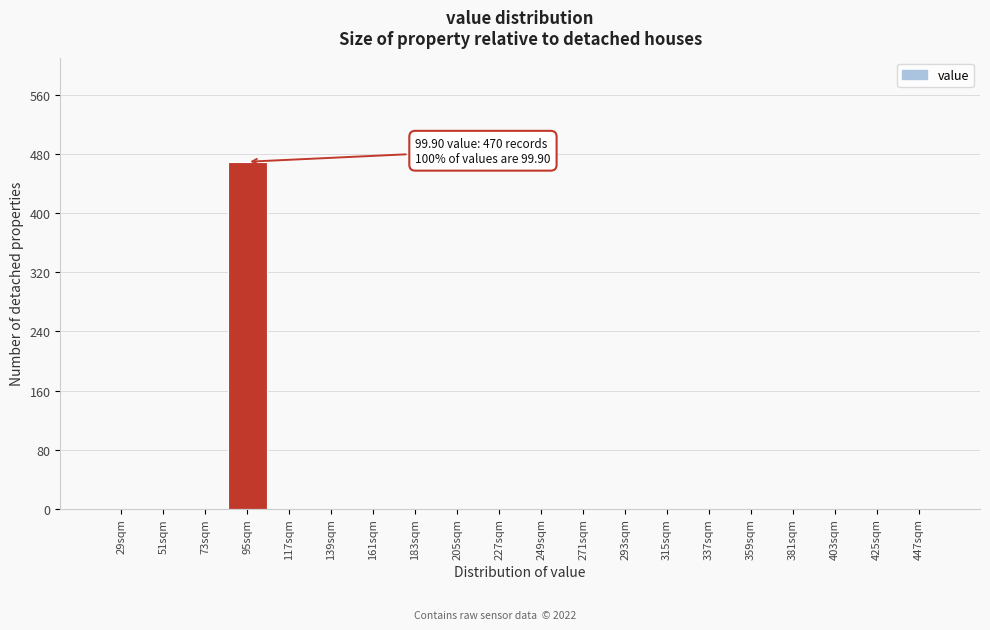

Reading left to right, extract all data points from this chart.

29sqm=0	51sqm=0	73sqm=0	95sqm=470	117sqm=0	139sqm=0	161sqm=0	183sqm=0	205sqm=0	227sqm=0	249sqm=0	271sqm=0	293sqm=0	315sqm=0	337sqm=0	359sqm=0	381sqm=0	403sqm=0	425sqm=0	447sqm=0